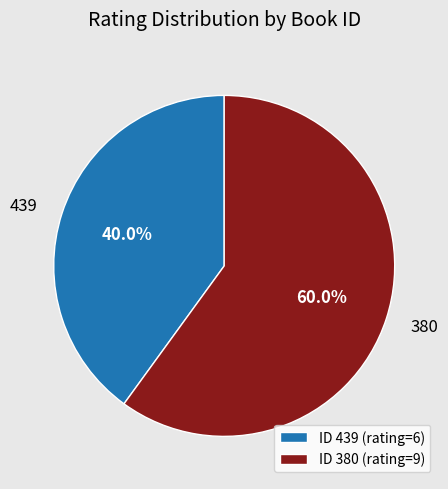

How many slices are in this pie chart?

2